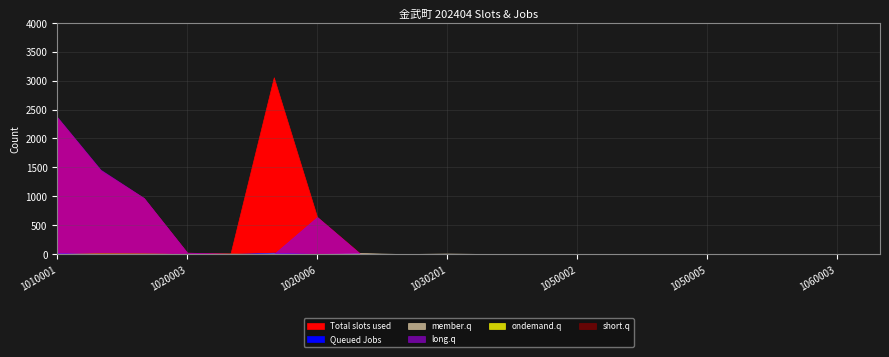

True or false: short.q has more than 1 points higher than both neighbors.

True